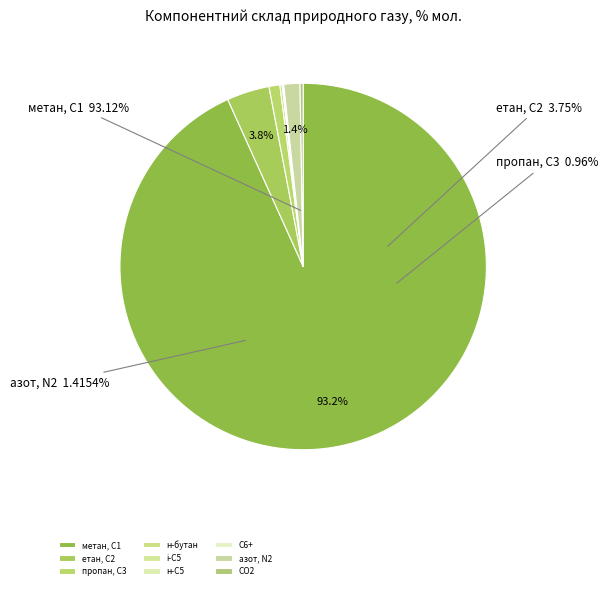

How many slices are in this pie chart?

9